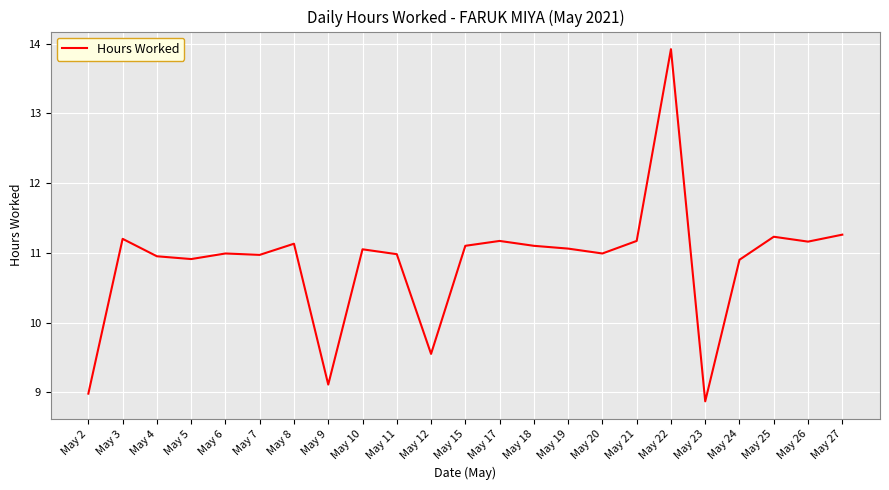

What is the minimum value shown in the chart?

8.9